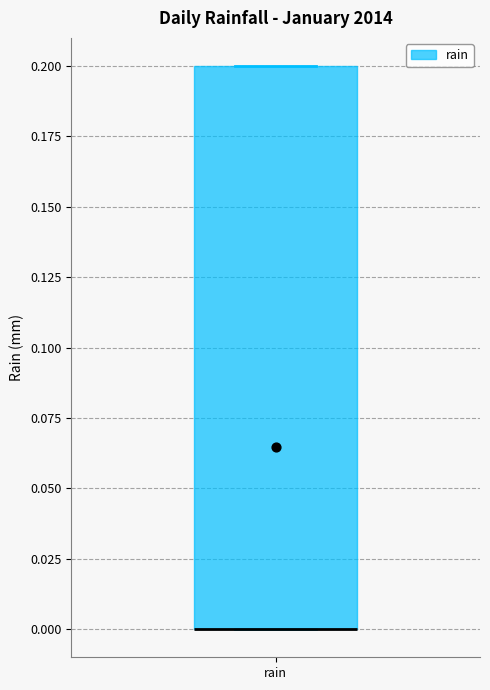

Transcribe this box plot: give where the median line is, the range the box spans, and where the two whiskers end, as read against the y-axis. The values are not printed on the chart, so give them approximately, as read against the axis.

median 0.0 (drawn on the box's lower edge), box 0.0 to 0.2, whiskers 0.0 to 0.2